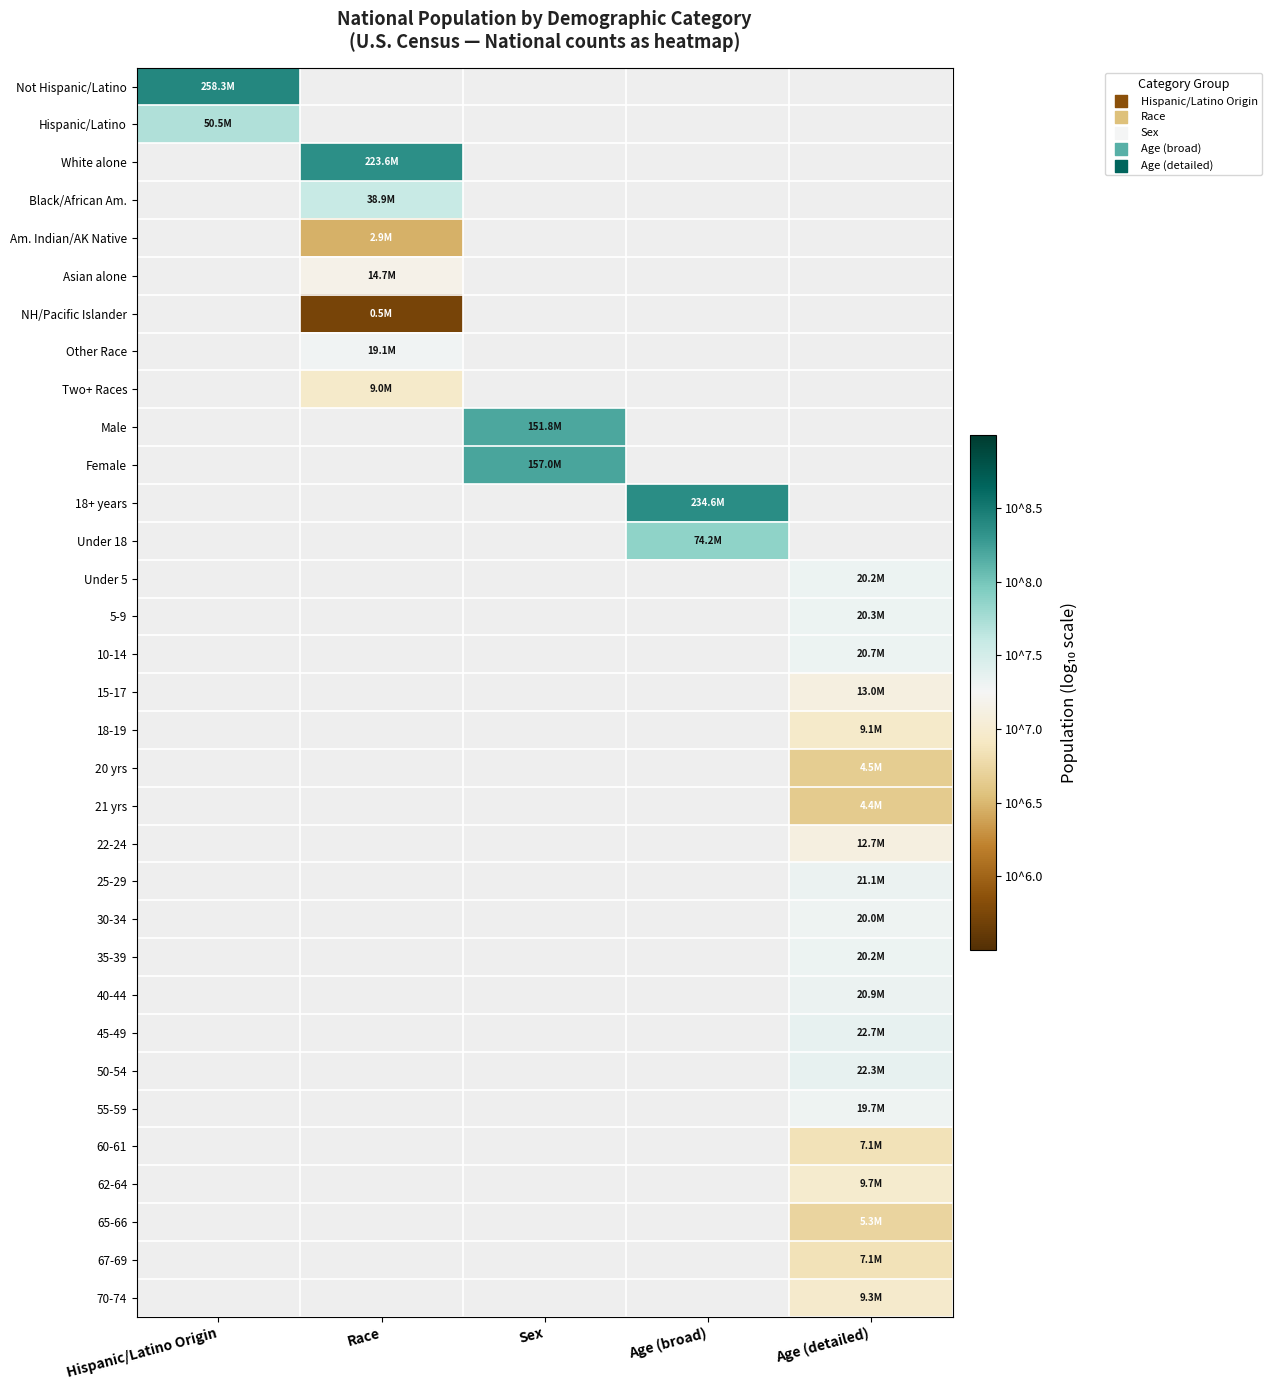

Count the number of data series in this chart.

33